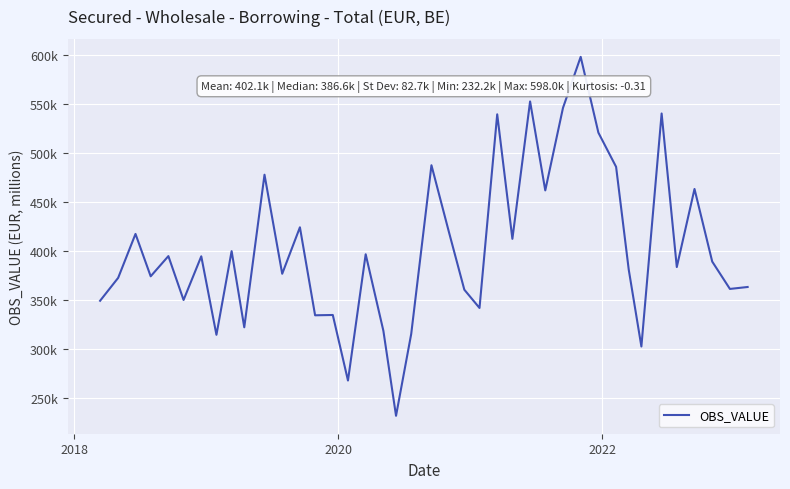

What is the average value?

402057.4